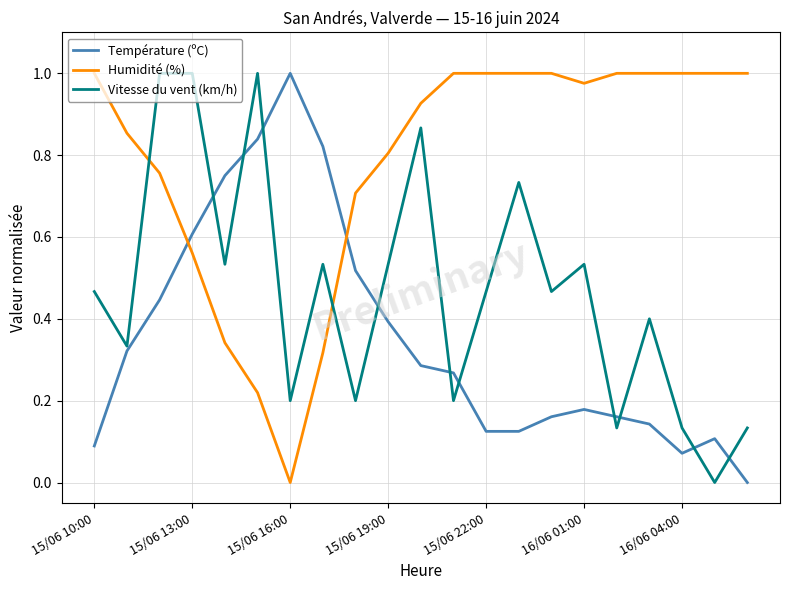

Which series has the largest total across all categories?

Humidité (%)